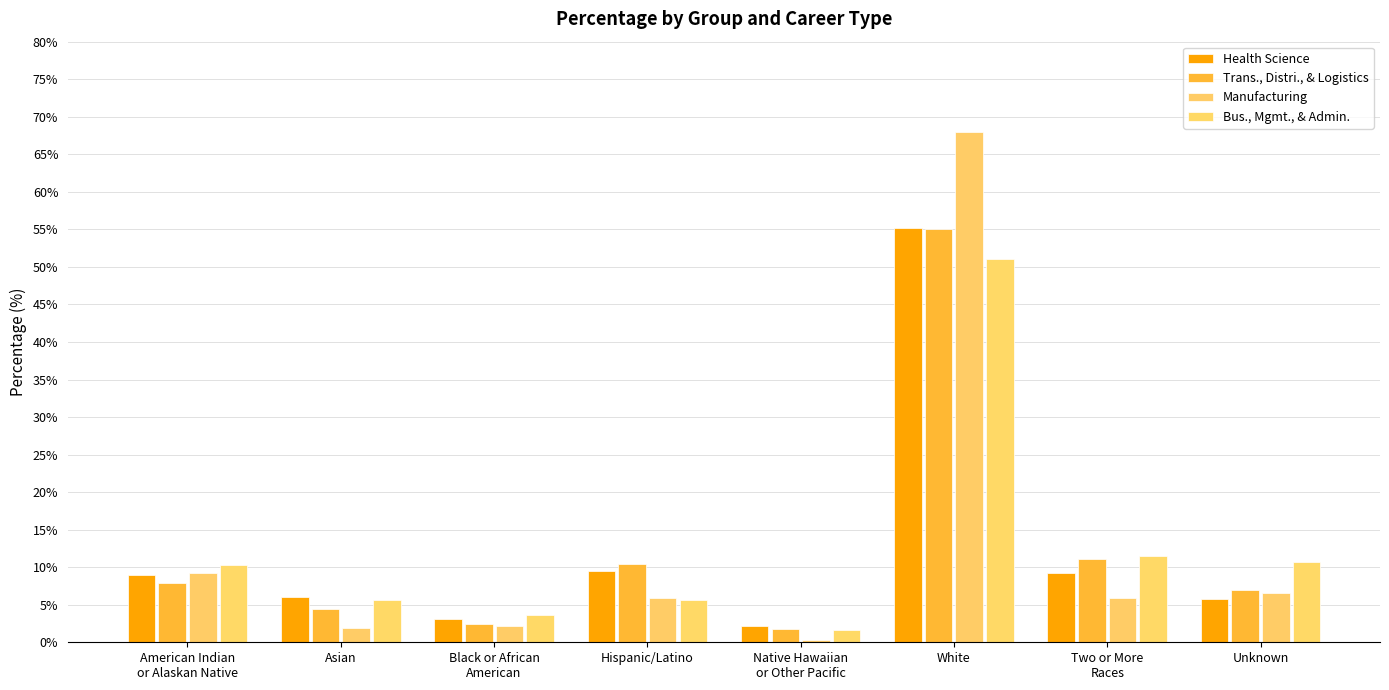

What is the approximate value of Bus., Mgmt., & Admin. at American Indian
or Alaskan Native?

10.4